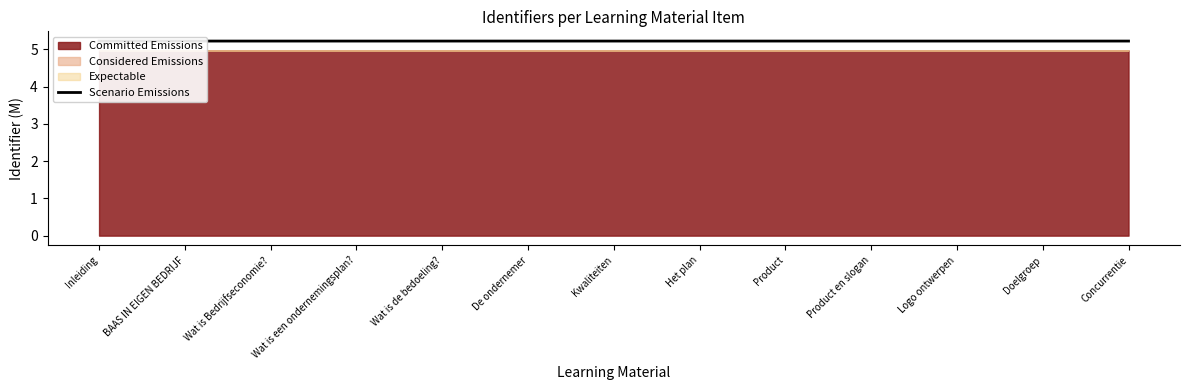

List the labels in order of value, smallest first.

Inleiding, BAAS IN EIGEN BEDRIJF, Wat is Bedrijfseconomie?, Wat is een ondernemingsplan?, Wat is de bedoeling?, De ondernemer, Kwaliteiten, Het plan, Product, Product en slogan, Logo ontwerpen, Doelgroep, Concurrentie